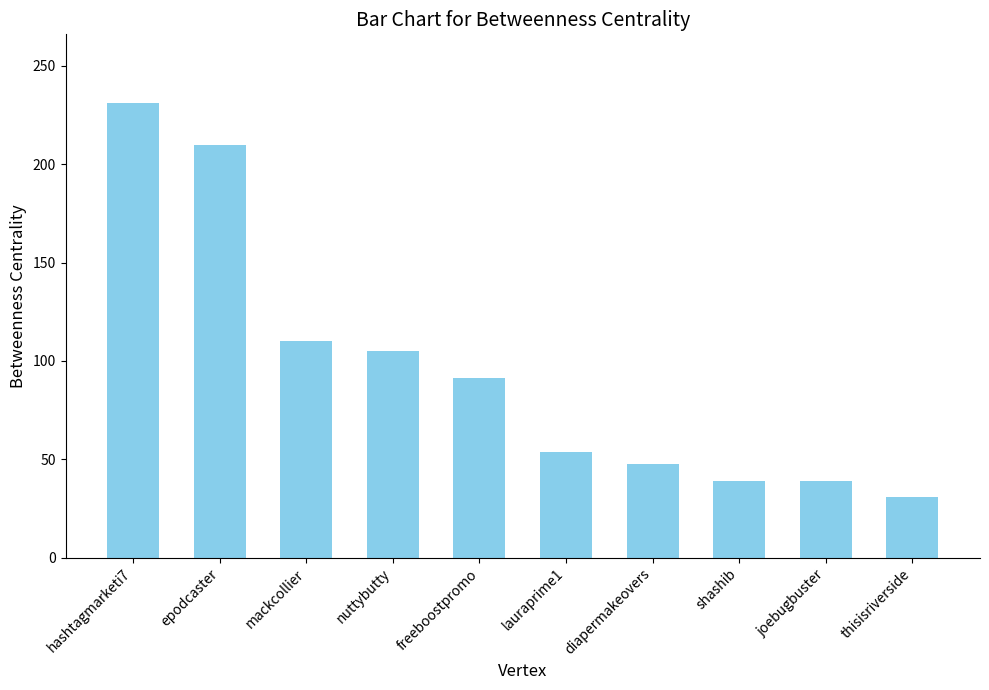

Reading left to right, extract all data points from this chart.

231.3	210.0	110.0	105.0	91.2	53.6	47.7	39.0	39.0	31.0